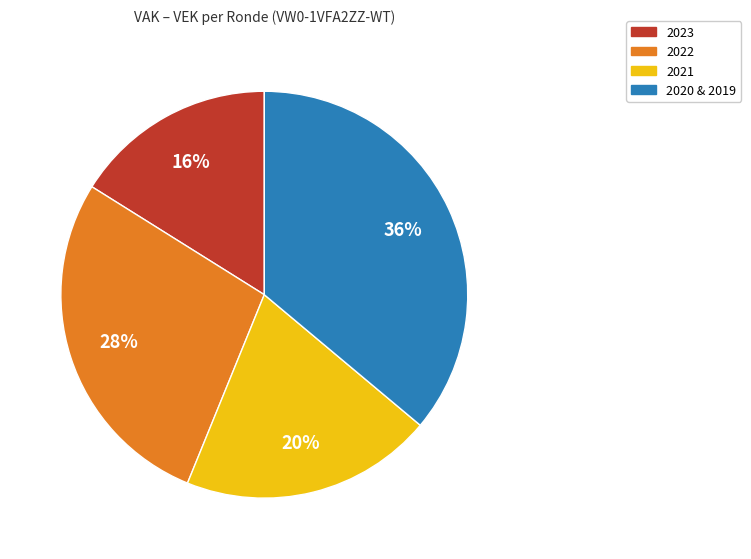

To the nearest percent, what portion does 2021 represent?

20%